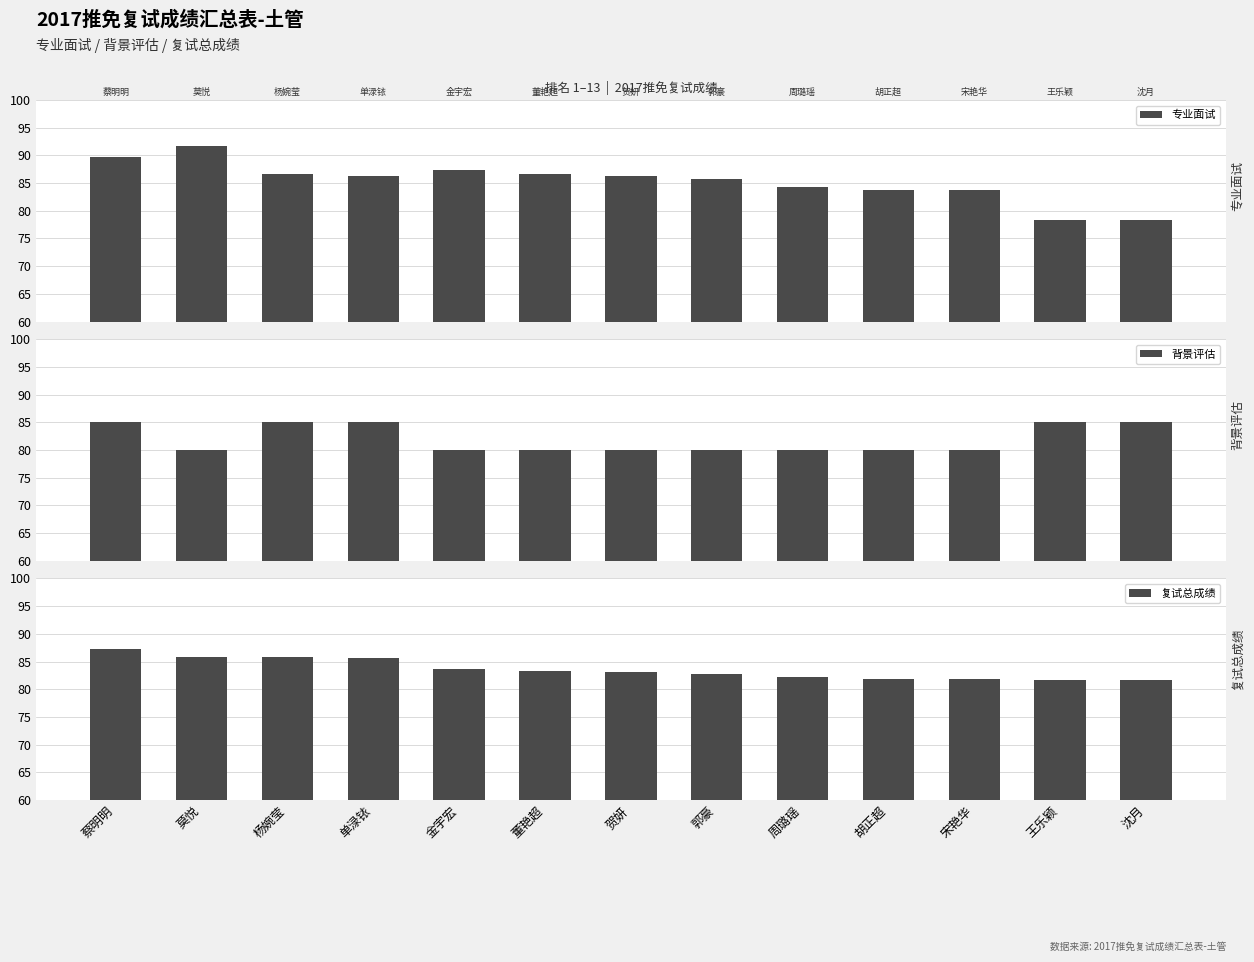

Between 莫悦 and 杨婉莹, which series saw the biggest shift?

专业面试